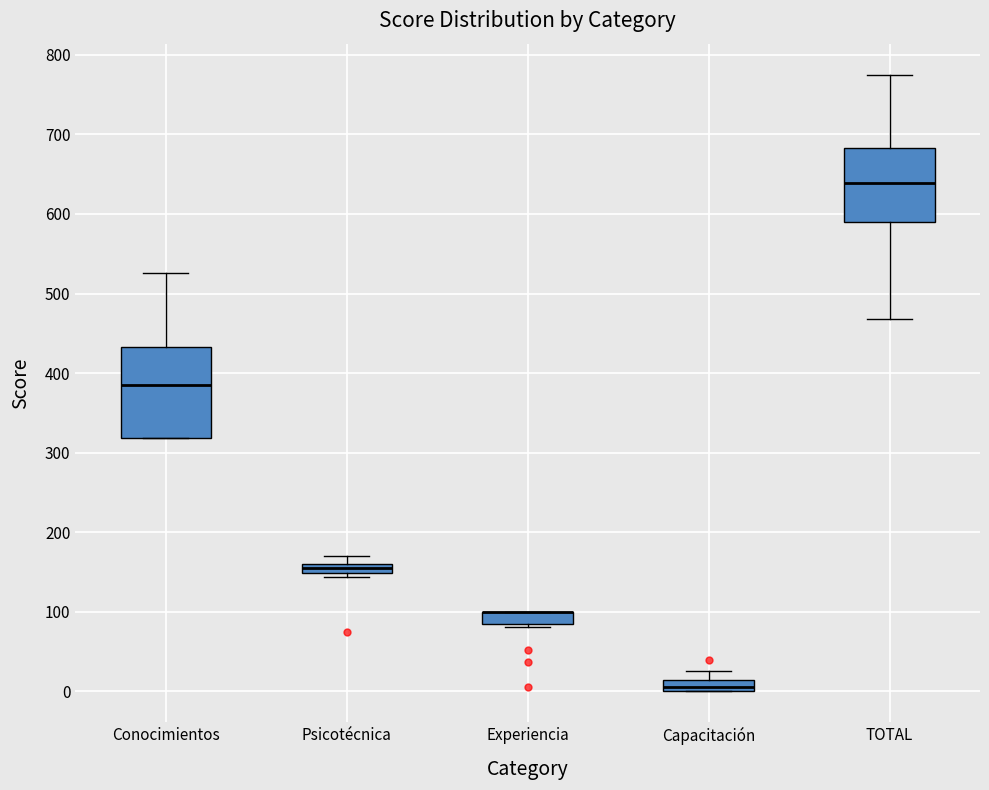

Where is the upper edge of the box for Capacitación on the y-axis? The values are not printed on the chart, so give them approximately, as read against the axis.

10